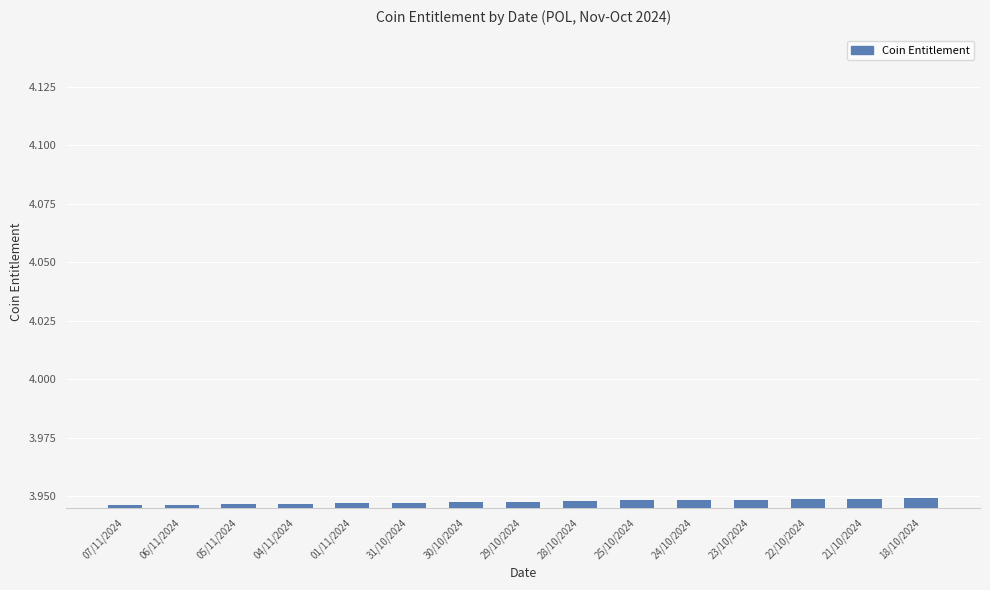

The value at 05/11/2024 is 1.2. True or false?

False